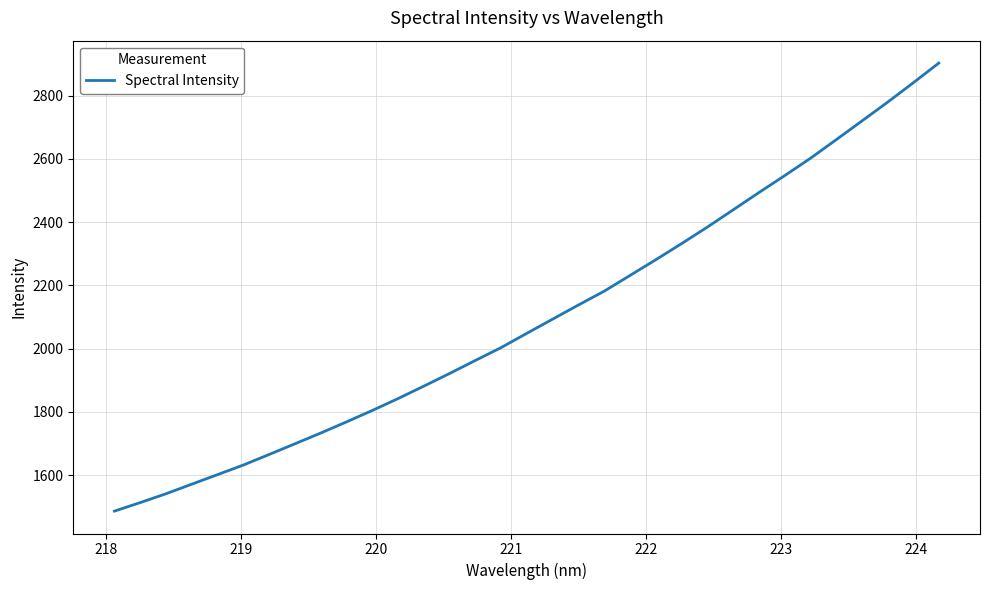

What is the difference between the maximum and minimum values?

1417.2